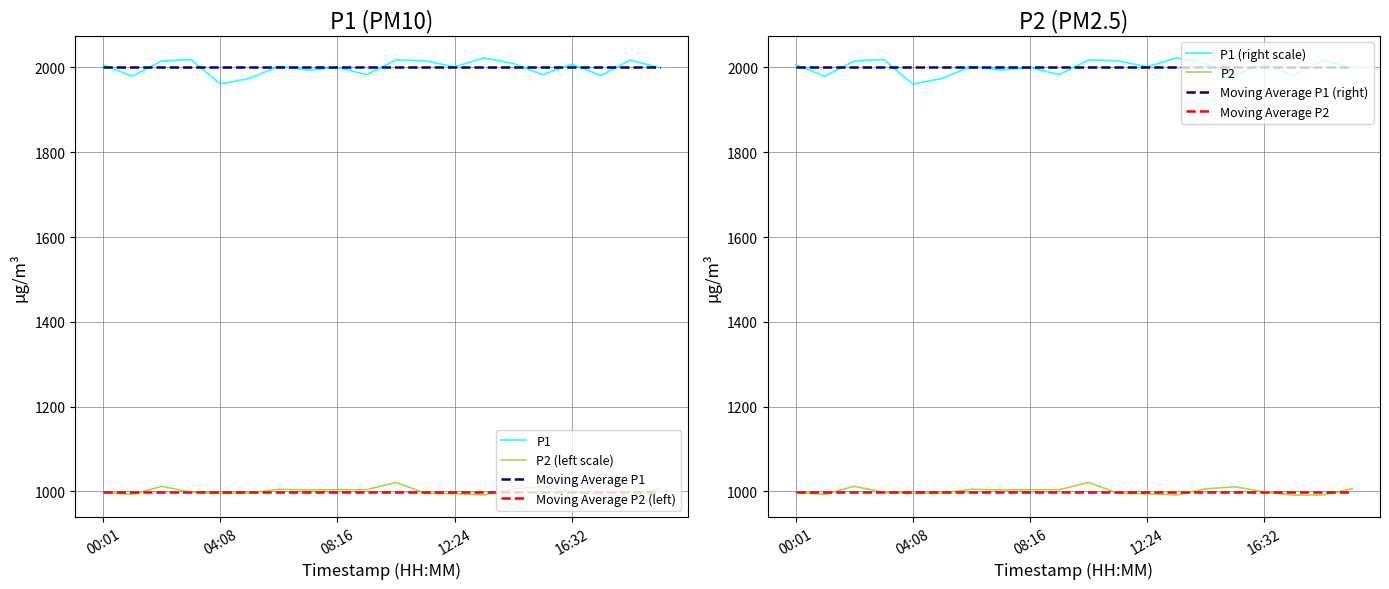

At which label is P2 closest to 999?

00:01